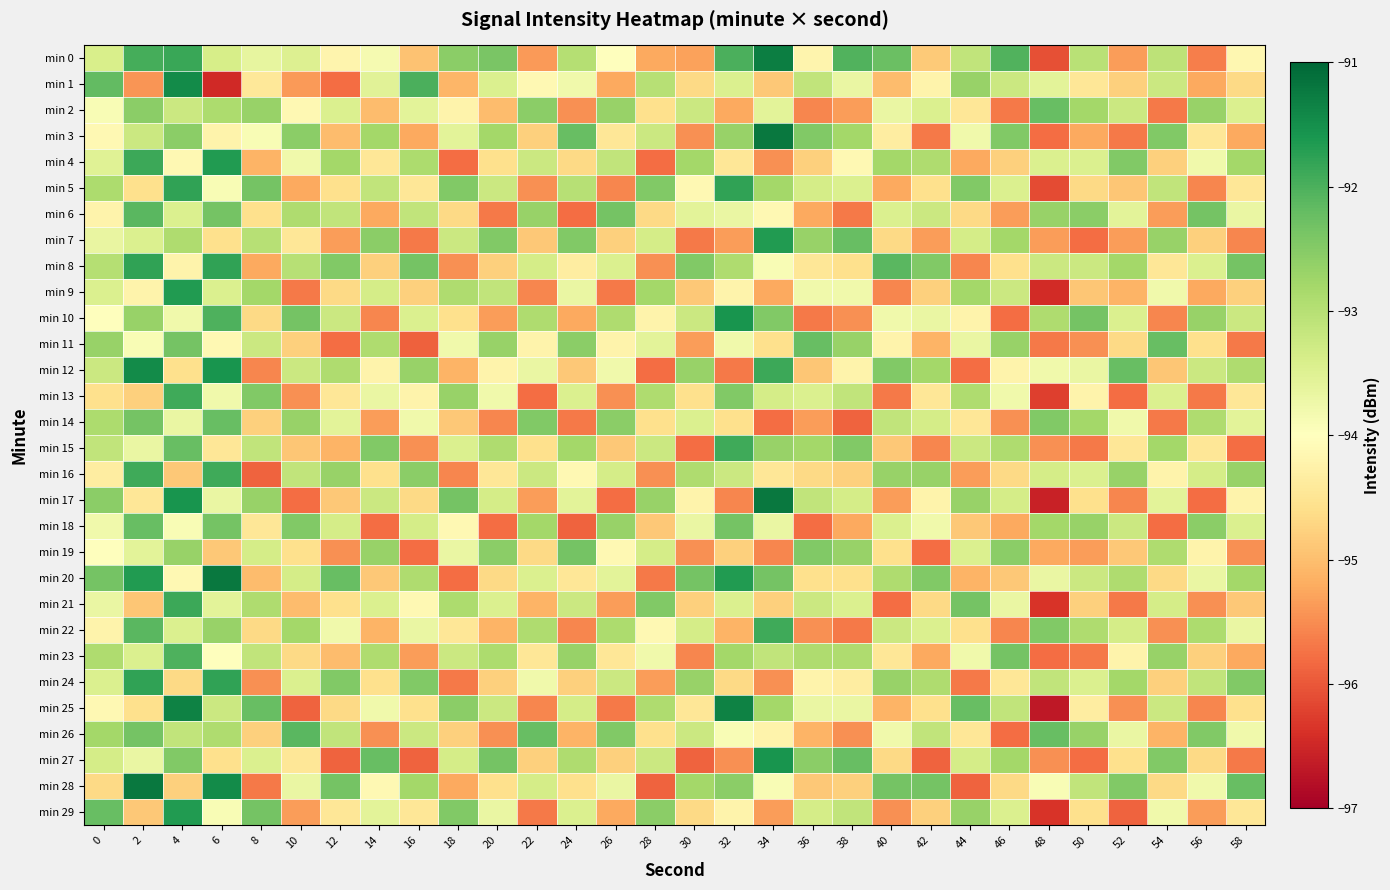

Between 52 and 12, which is larger?

12